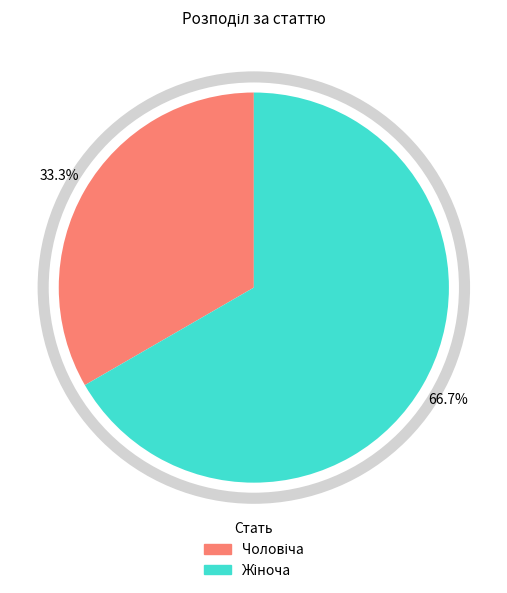

Is there any slice that represents more than half of the pie?

Yes